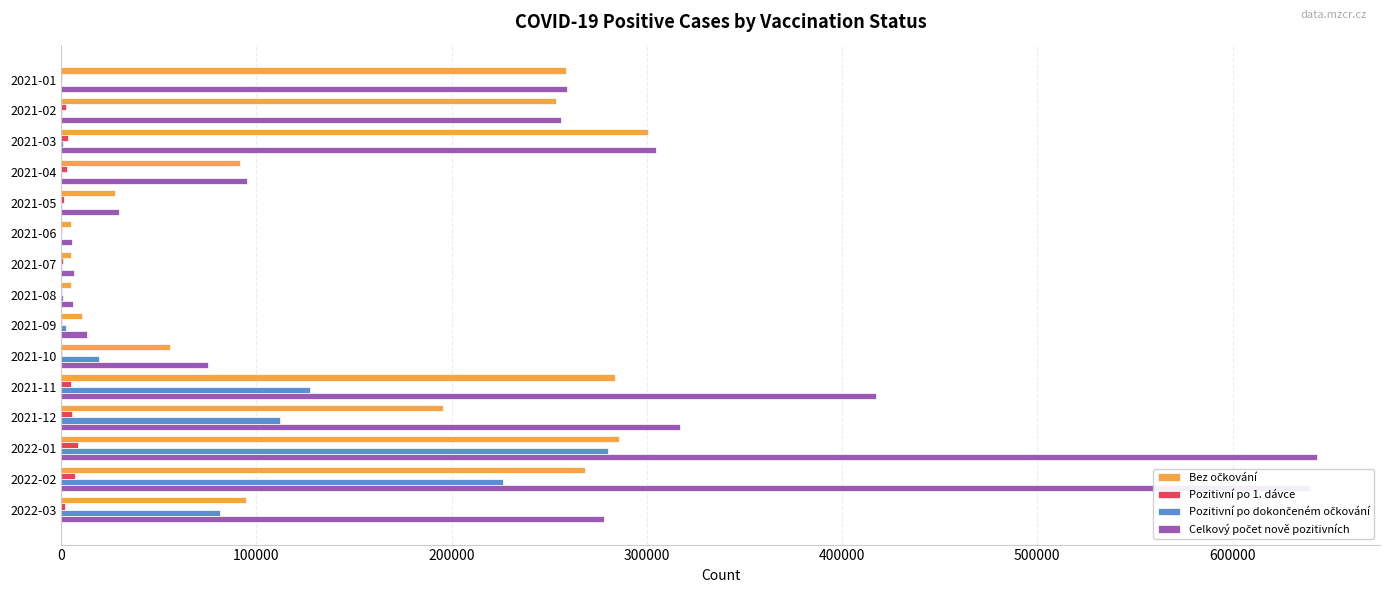

At which category is the sum across all series the highest?

2022-01